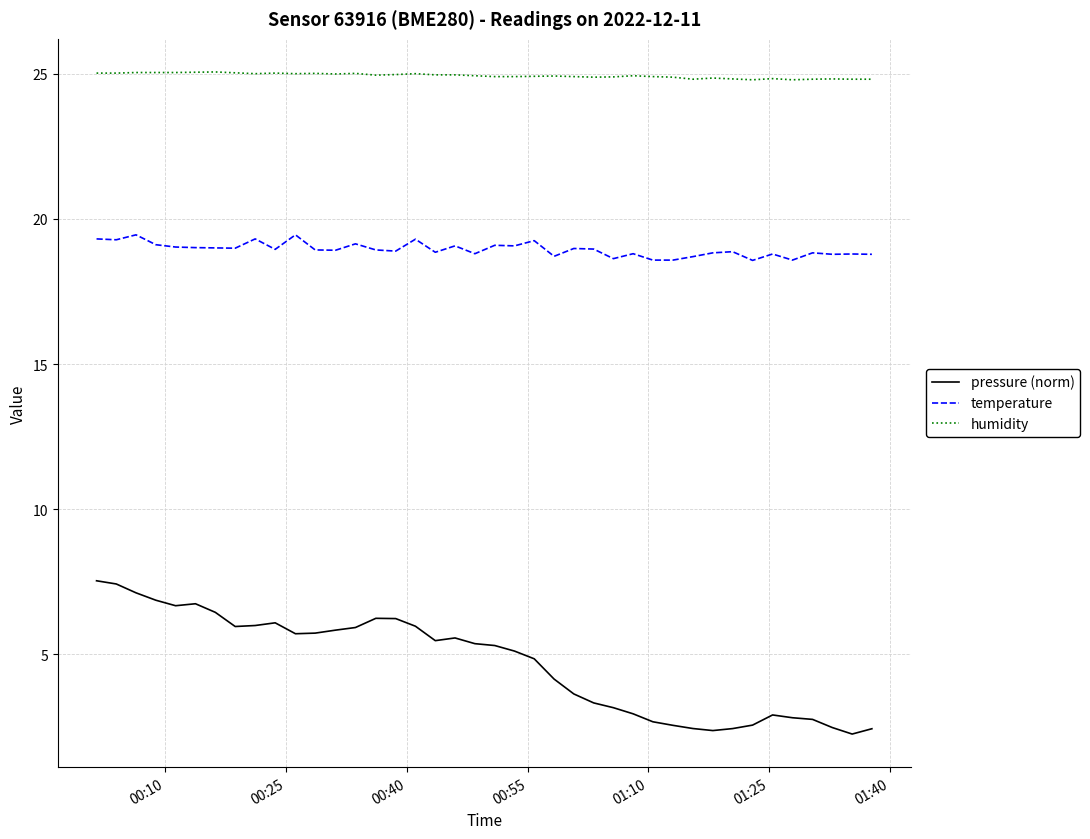

What is the difference between the second highest and minimum values in the humidity series?

0.3